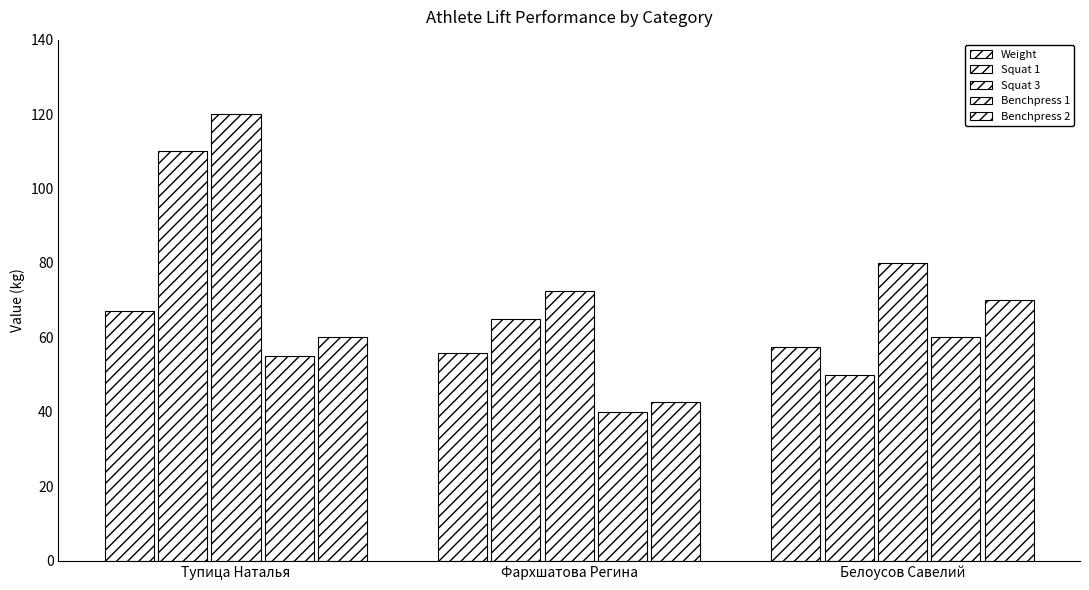

Rank the series by their maximum value, from lowest to highest.

Benchpress 1, Weight, Benchpress 2, Squat 1, Squat 3